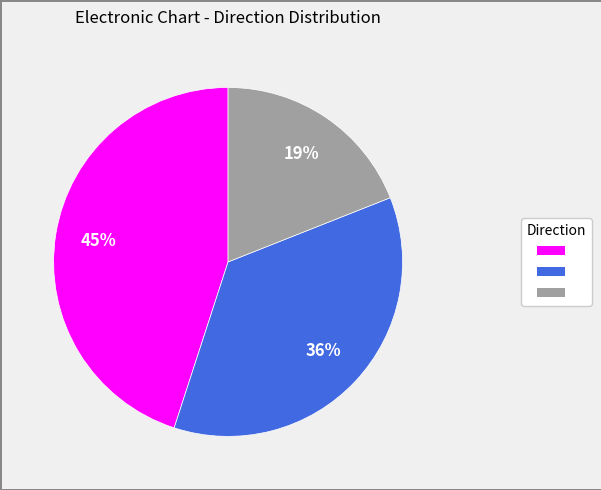

To the nearest percent, what is the average slice percentage?

33%